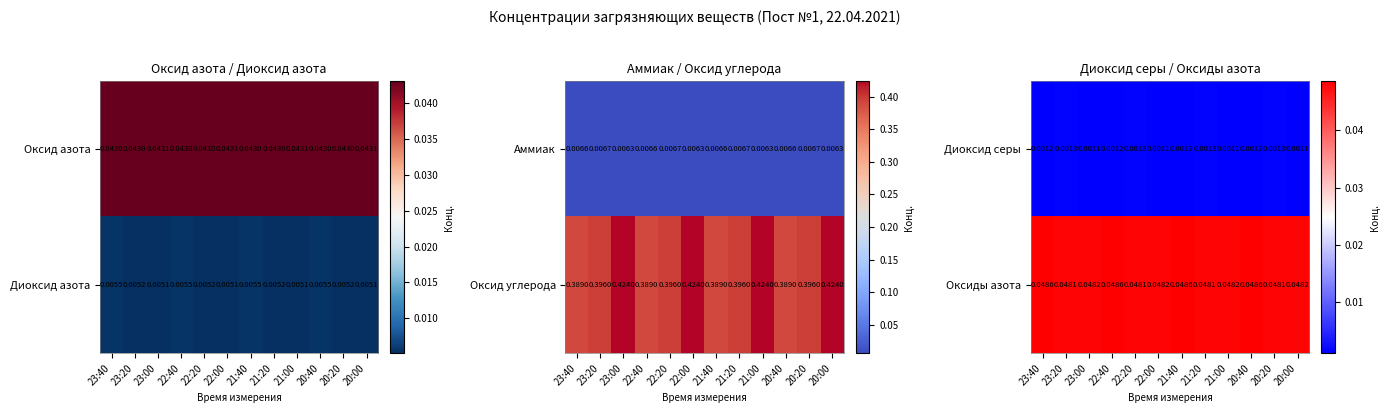

At which category does the chart reach its minimum across all series?

23:00